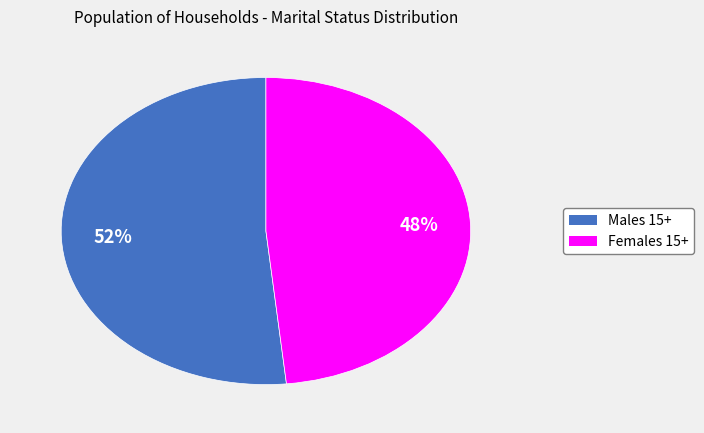

Count the number of slices in the pie.

2